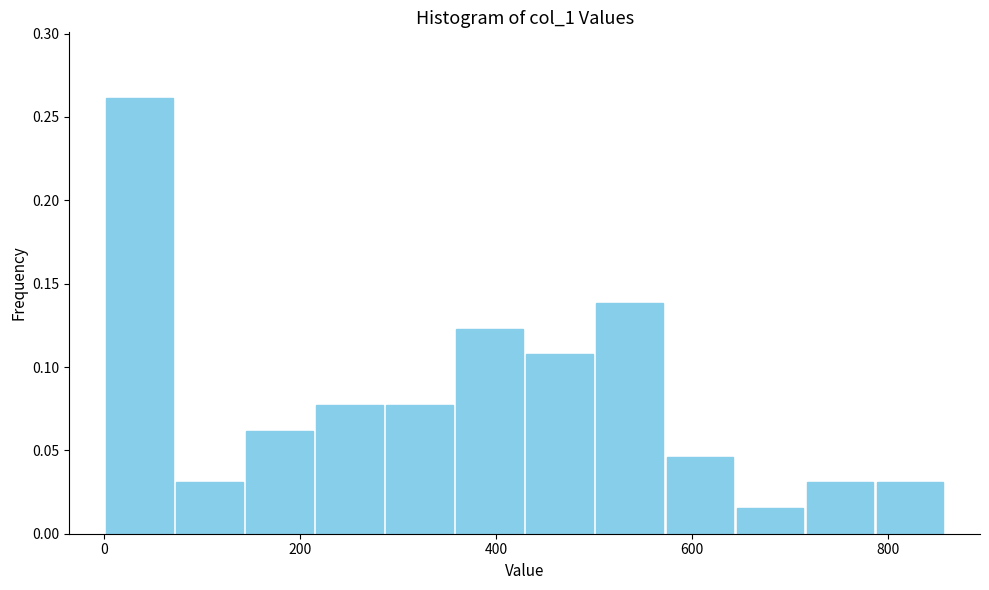

Read against the x-axis, roughly where is the centre of the tallest bar?

40